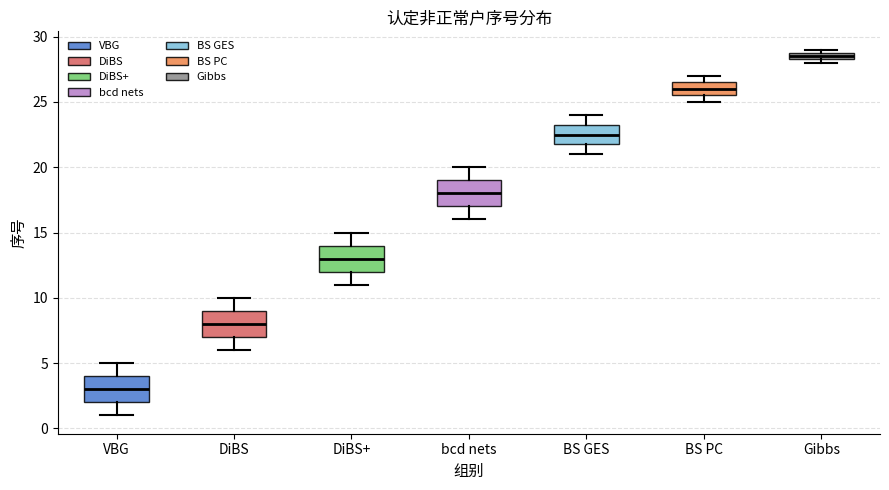

Which box has the highest median line?

Gibbs